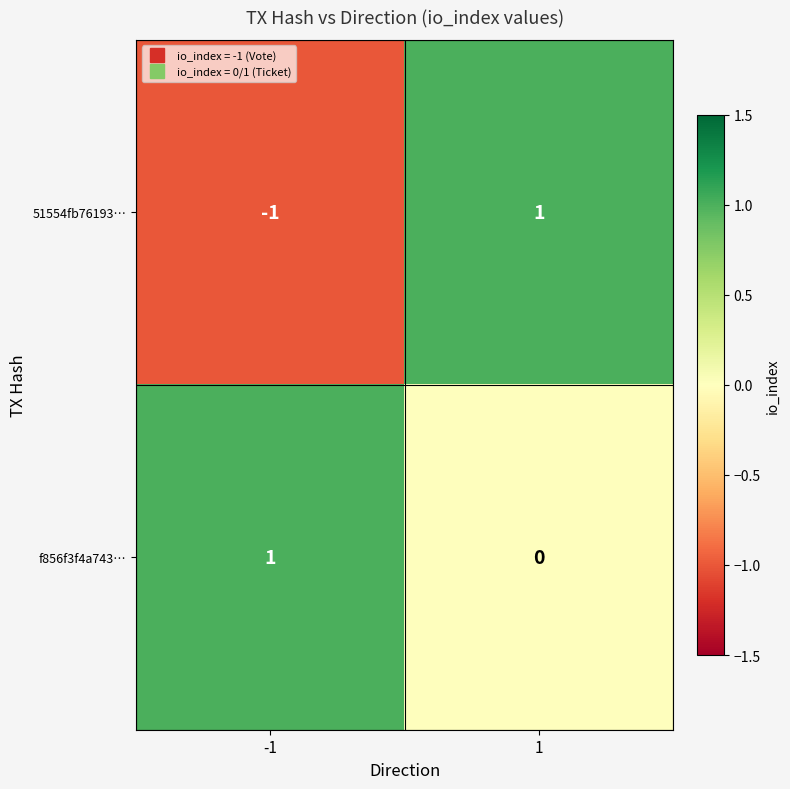

True or false: 51554fb76193… has a value of -2 at -1.

False